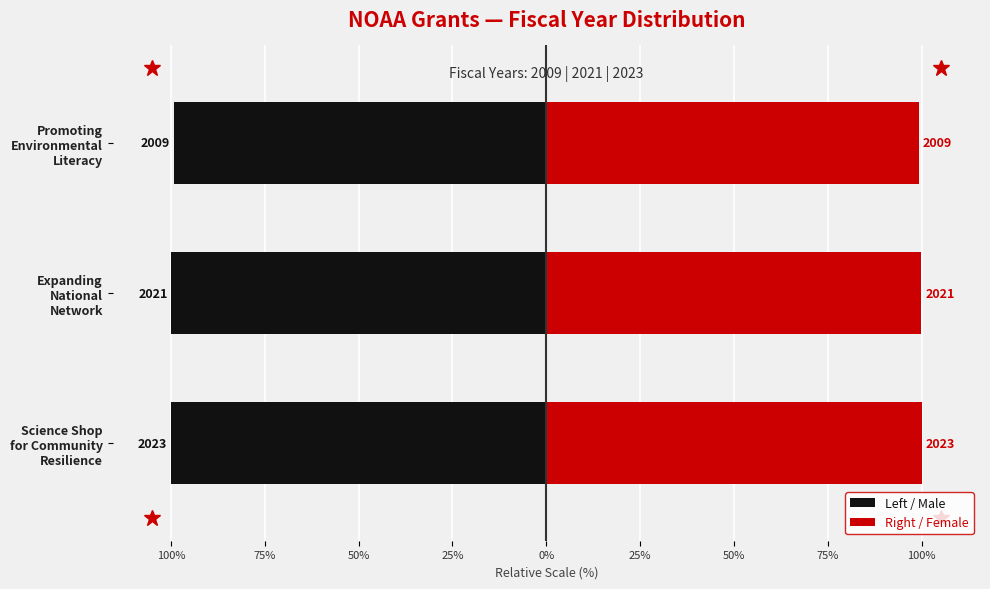

Are the bars horizontal?

Yes